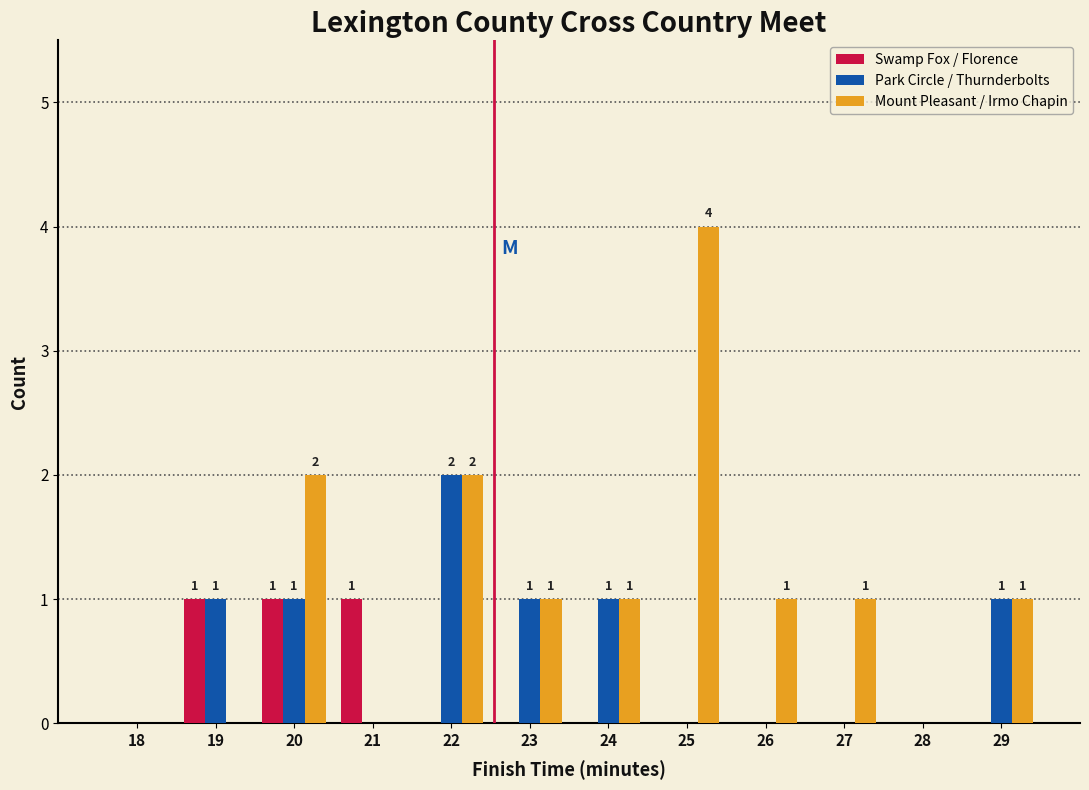

Is it true that Park Circle / Thurnderbolts equals 3 at 22?

False